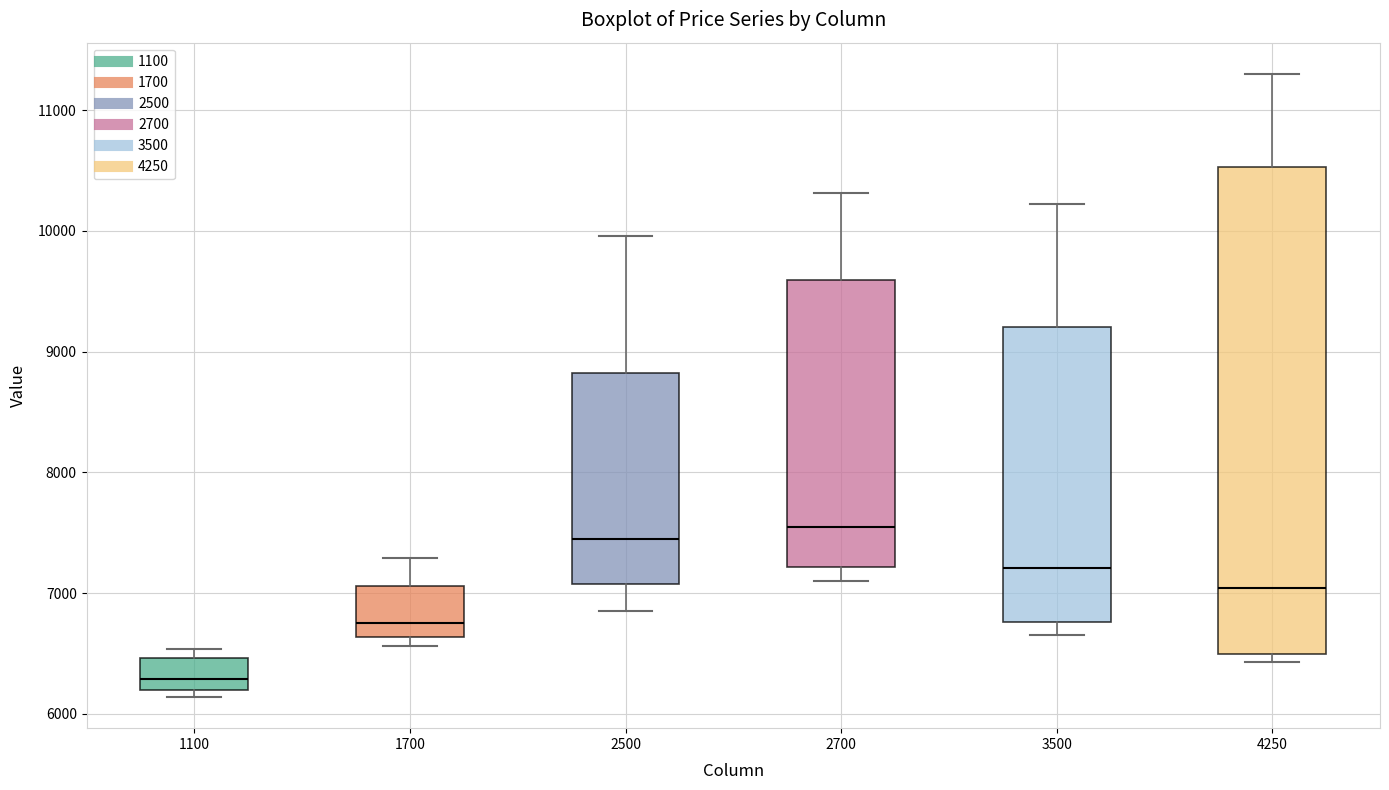

Reading left to right, read every box against the y-axis: the position of its median line, the range the box covers, and the ends of its whiskers. The values are not printed on the chart, so give them approximately, as read against the axis.

1100: median 6300, box 6200 to 6500, whiskers 6100 to 6500 (just above the box's upper edge)
1700: median 6700, box 6600 to 7100, whiskers 6600 (just below the box's lower edge) to 7300
2500: median 7500, box 7100 to 8800, whiskers 6900 to 10000
2700: median 7600, box 7200 to 9600, whiskers 7100 to 10300
3500: median 7200, box 6800 to 9200, whiskers 6700 to 10200
4250: median 7000, box 6500 to 10500, whiskers 6400 to 11300